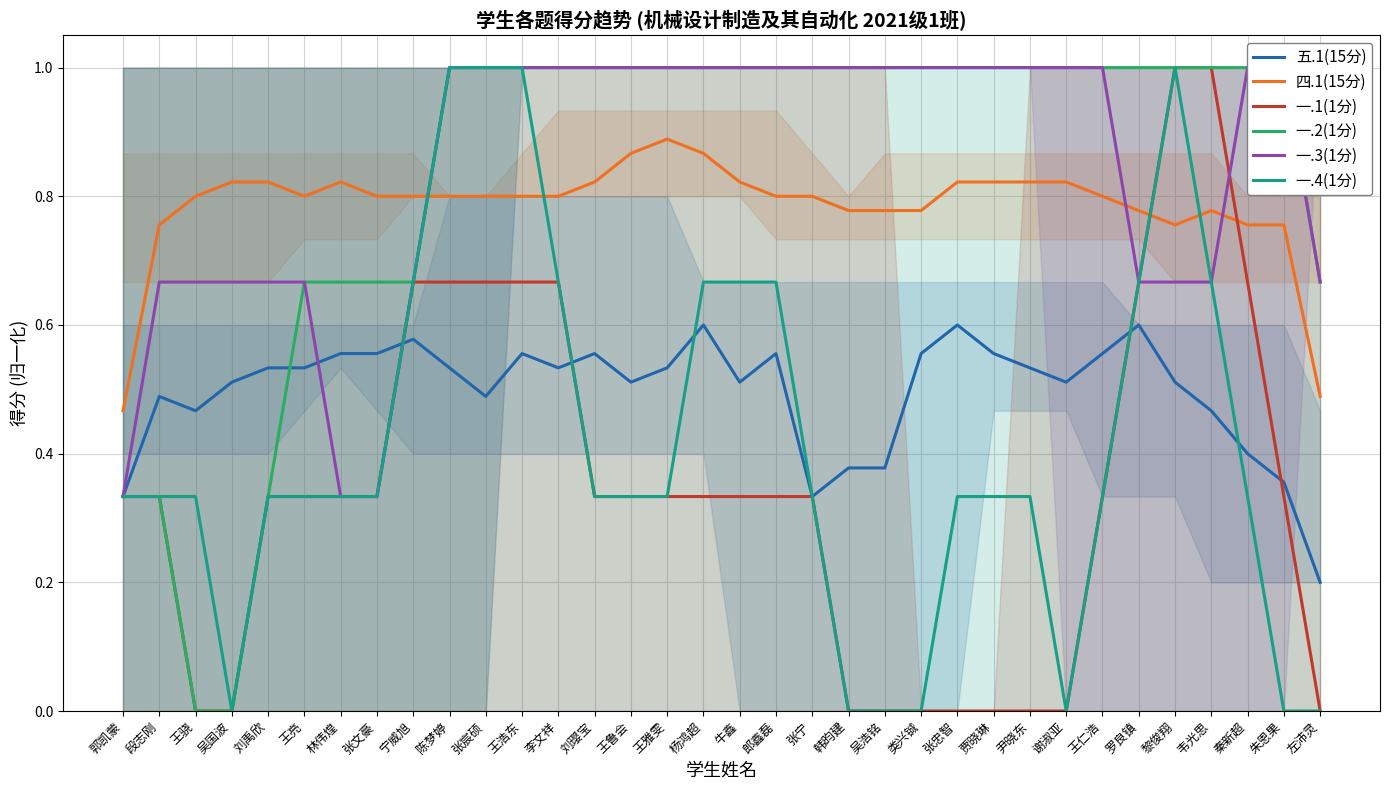

What is the average value of the 五.1(15分) series?

0.5